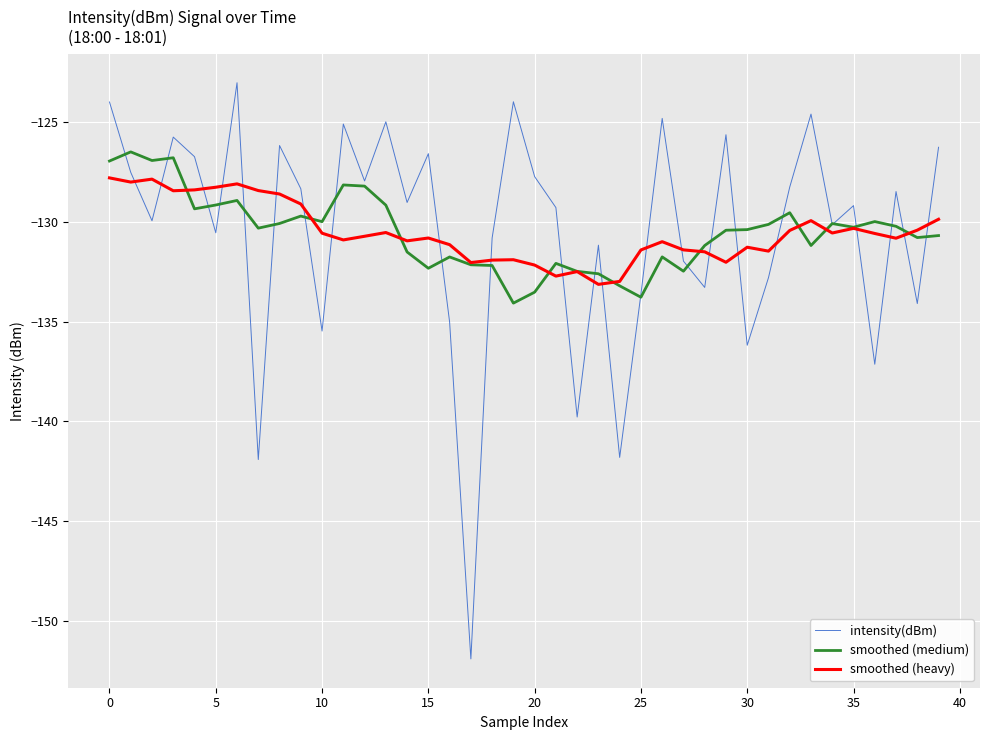

Does the chart have visible grid lines?

Yes